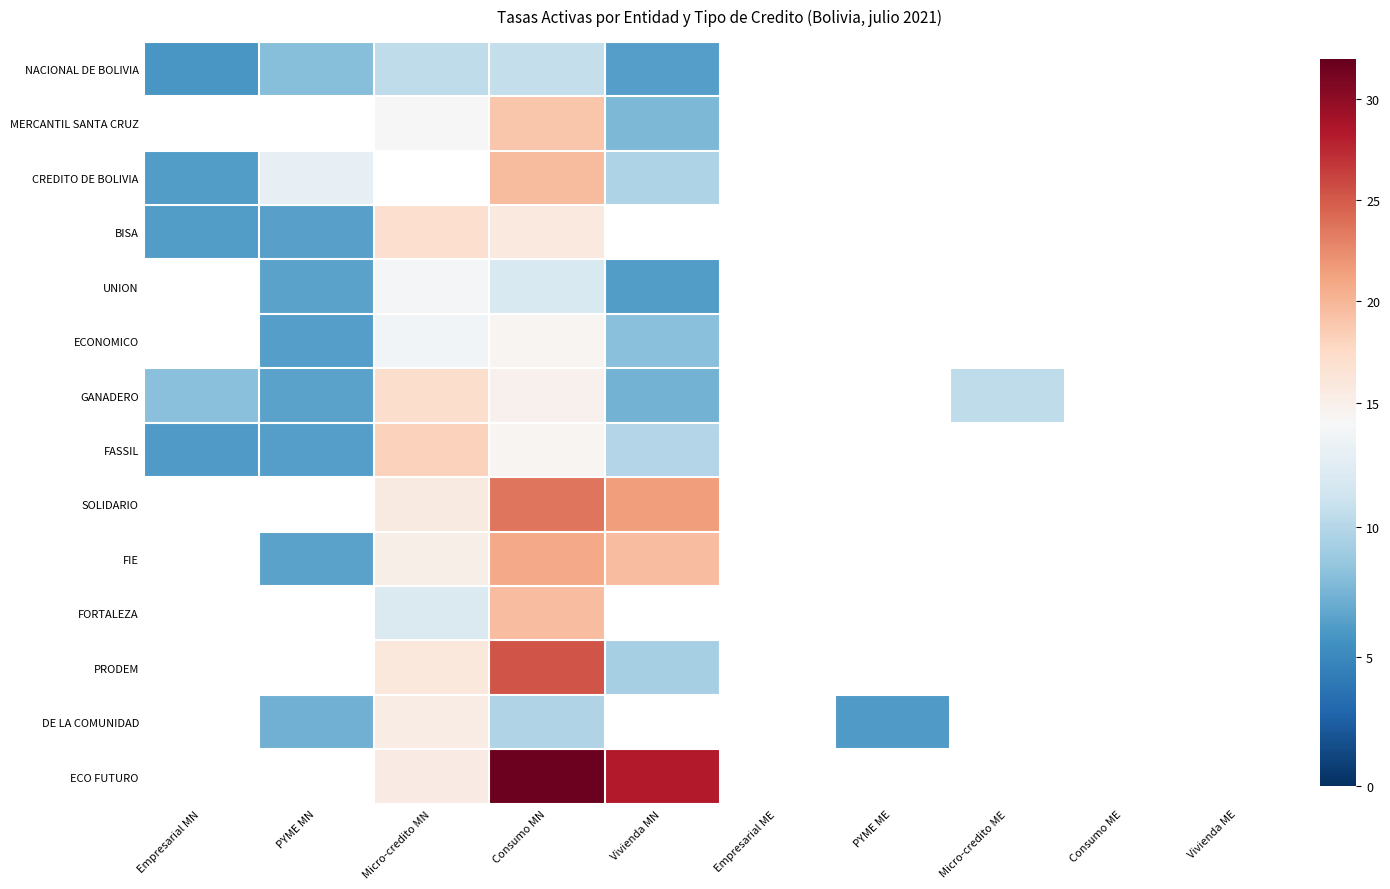

Which has a higher value, Consumo ME or Micro-credito MN?

Micro-credito MN